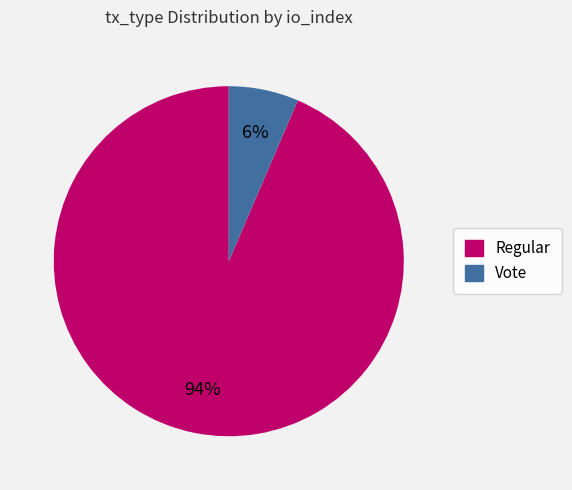

Is there any slice that represents more than half of the pie?

Yes